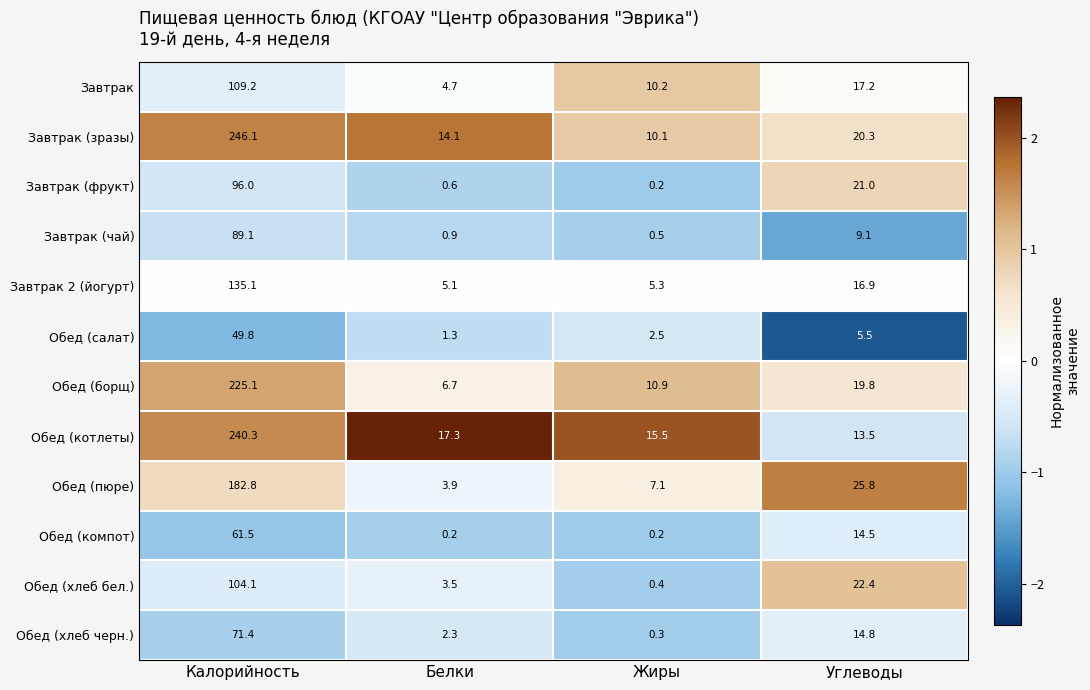

How many values in the Обед (хлеб черн.) series exceed 14?

2